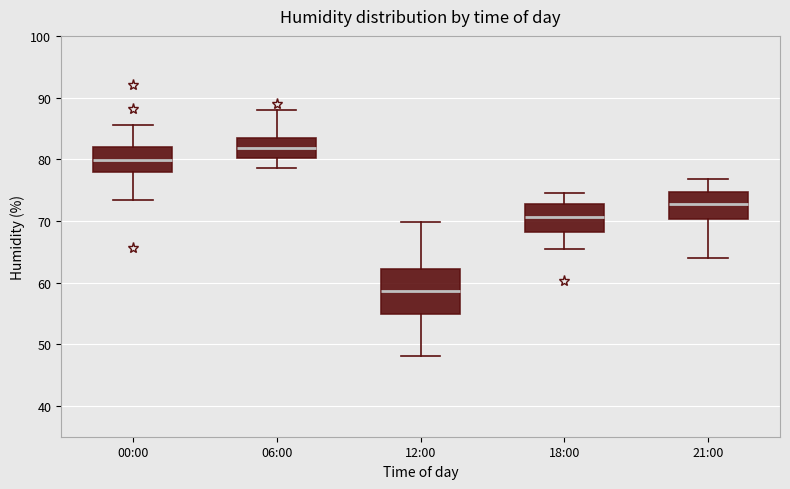

Which box's median line is the lowest?

12:00